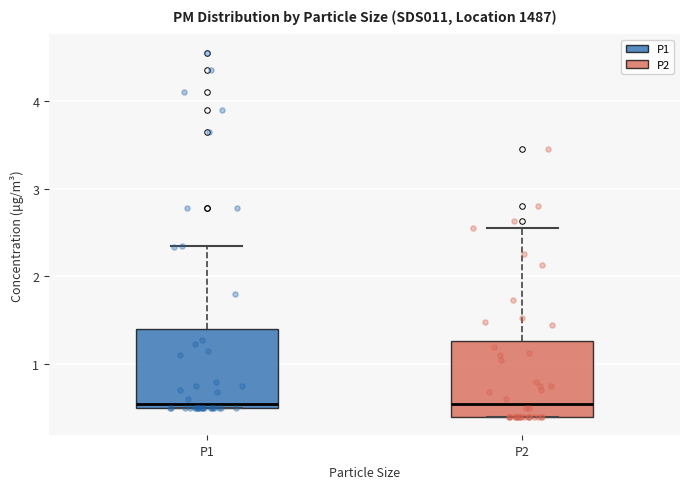

Reading left to right, transcribe this box plot: for each box, give where its median line is, the range the box spans, and where its two whiskers end, as read against the y-axis. The values are not printed on the chart, so give them approximately, as read against the axis.

P1: median 0.6, box 0.5 to 1.4, whiskers 0.5 to 2.4
P2: median 0.6, box 0.4 to 1.3, whiskers 0.4 to 2.6